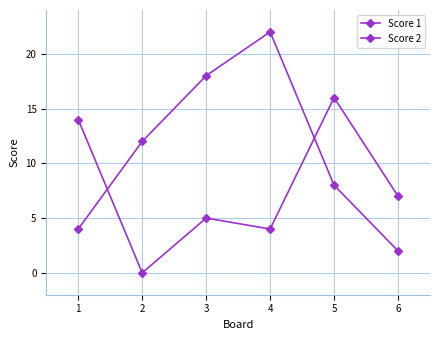

Where does the Score 1 series first go above 12?

3